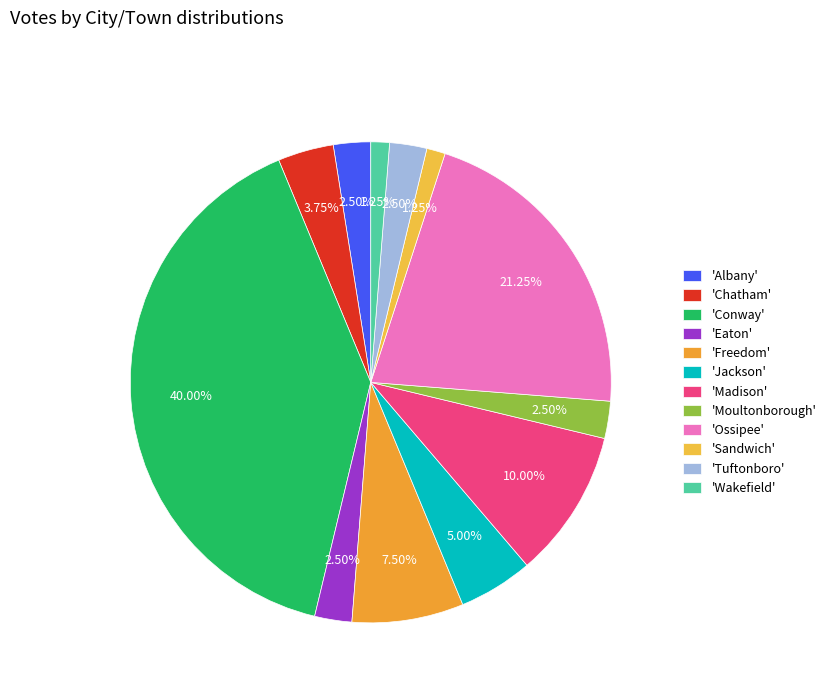

How many segments does this pie chart have?

12